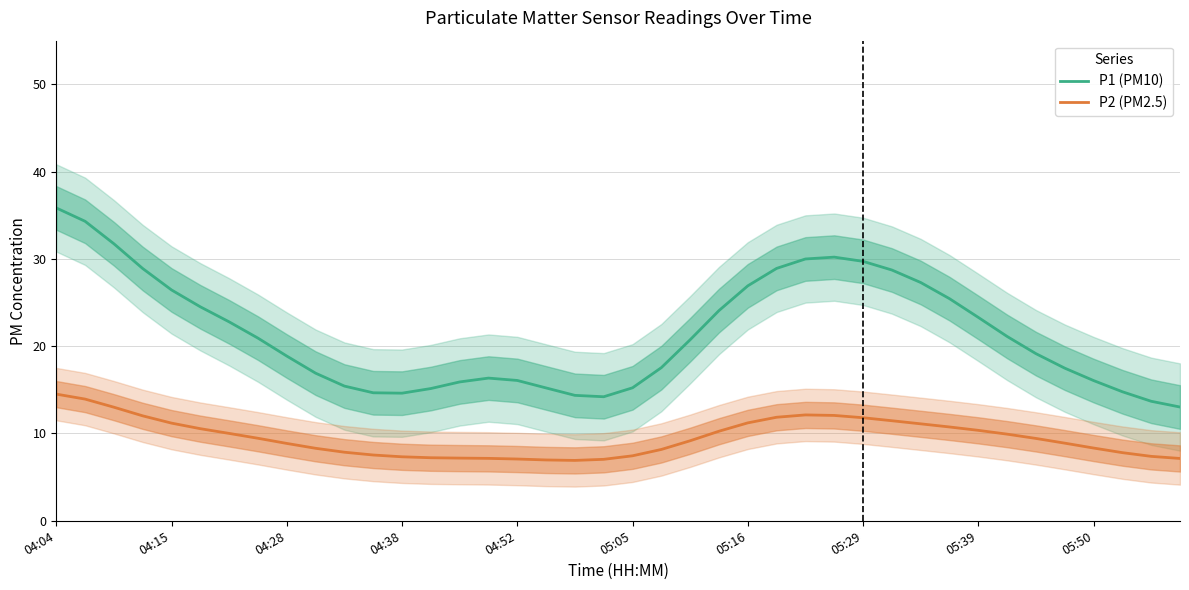

How many lines are shown in the chart?

2